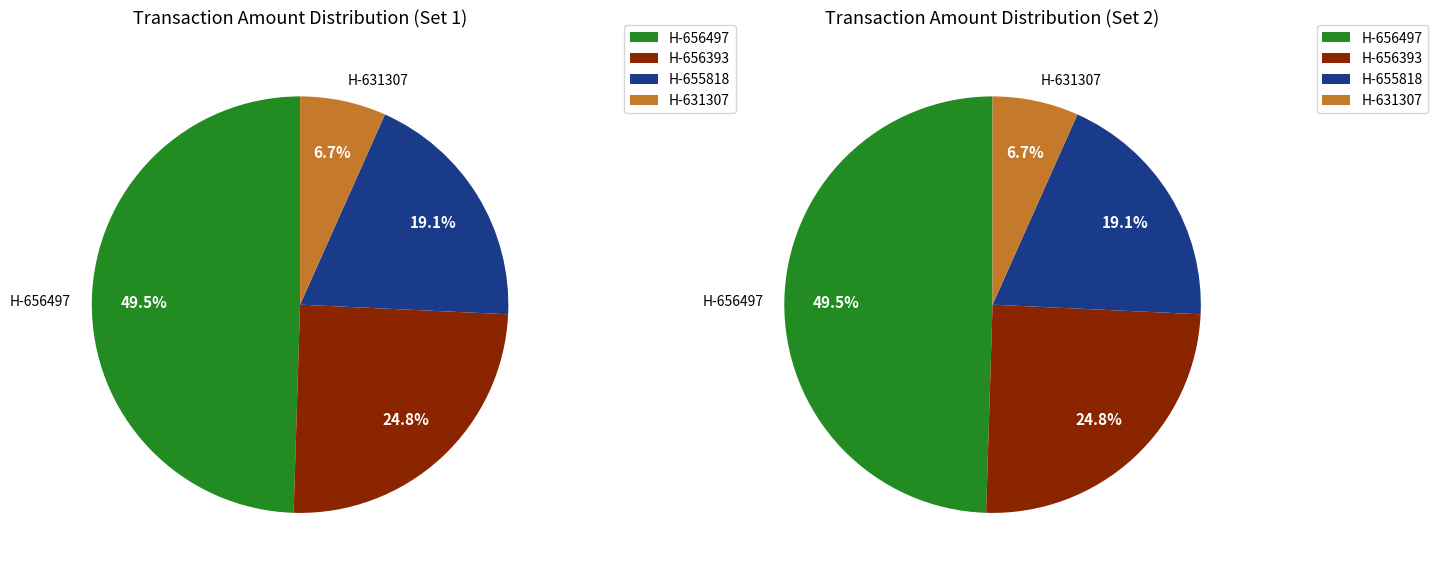

Is it true that 656393 is 31% of the pie?

False